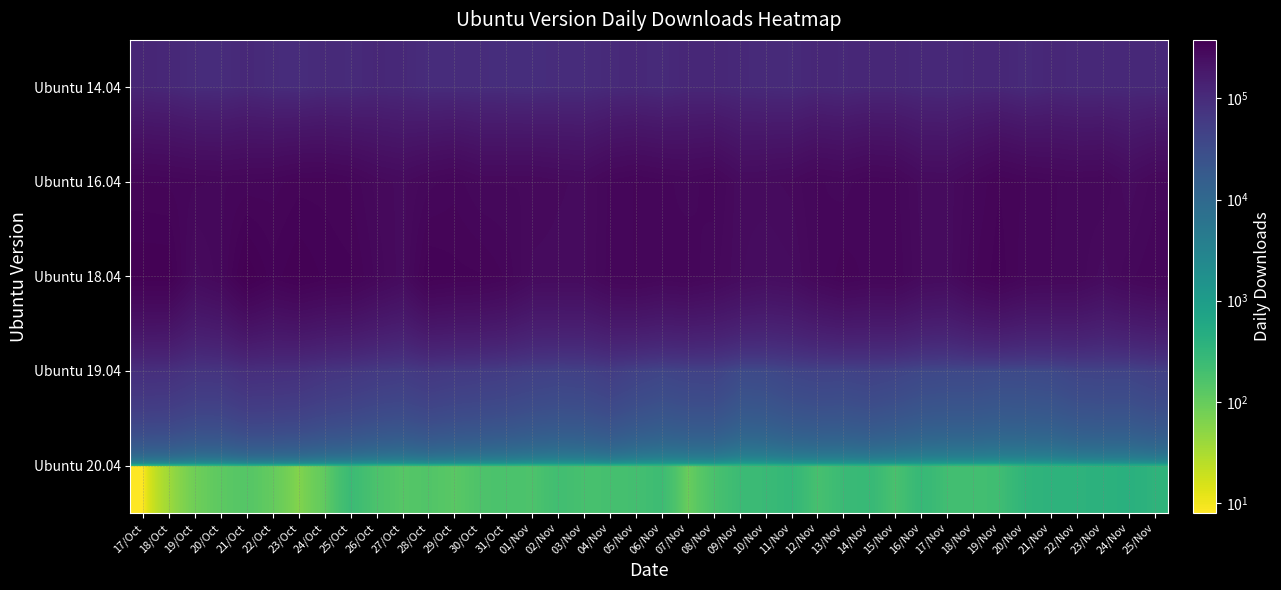

What is the minimum value shown in the chart?

8